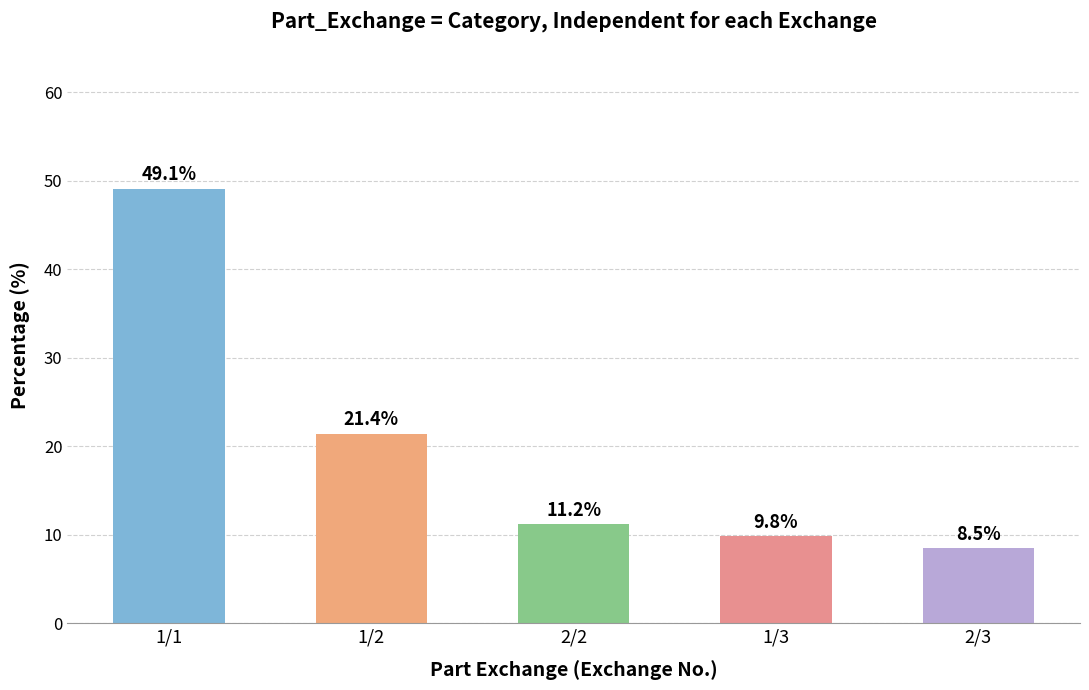

Is it true that the value at 2/2 is 4.2?

False